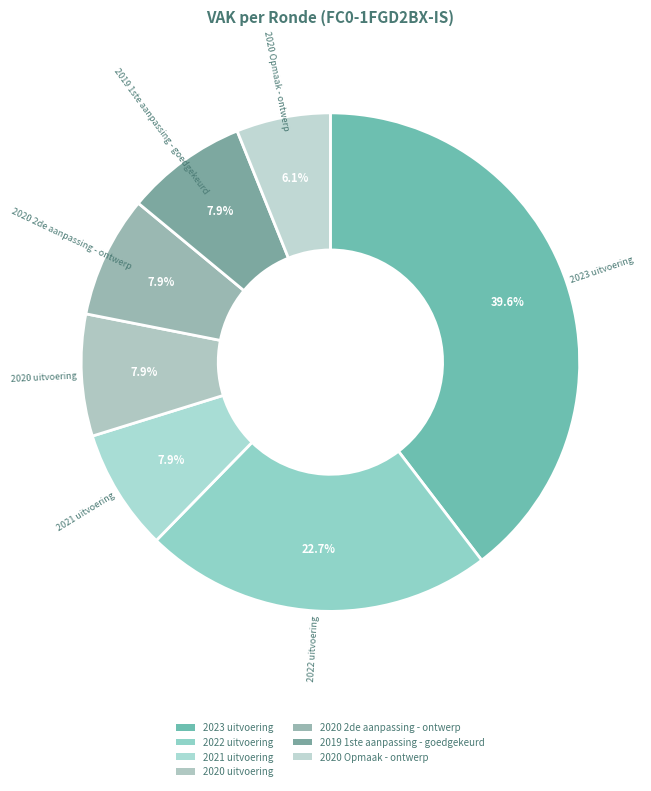

To the nearest percent, what portion does 2022 uitvoering represent?

23%